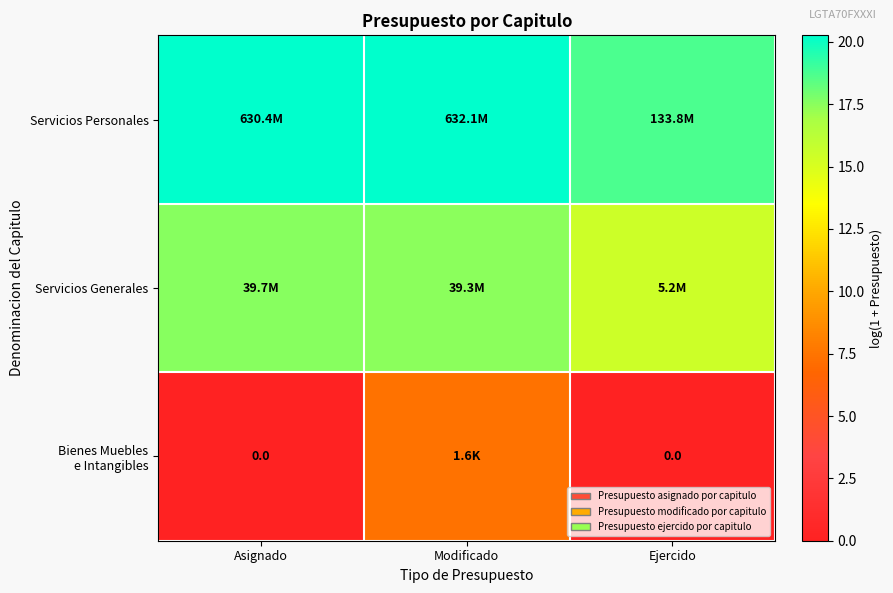

List the labels in order of Bienes Muebles e Intangibles value, largest first.

Modificado, Asignado, Ejercido